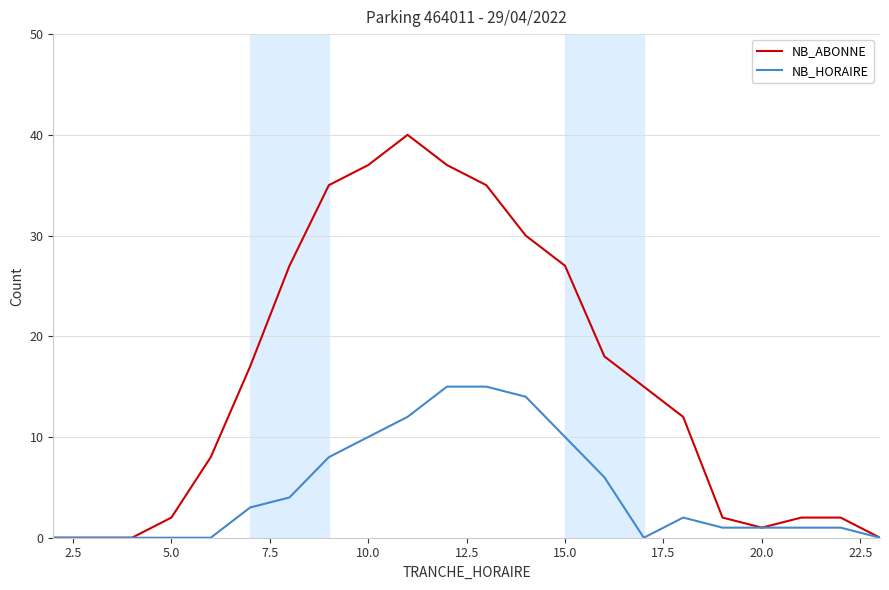

Which series has the largest total across all categories?

NB_ABONNE